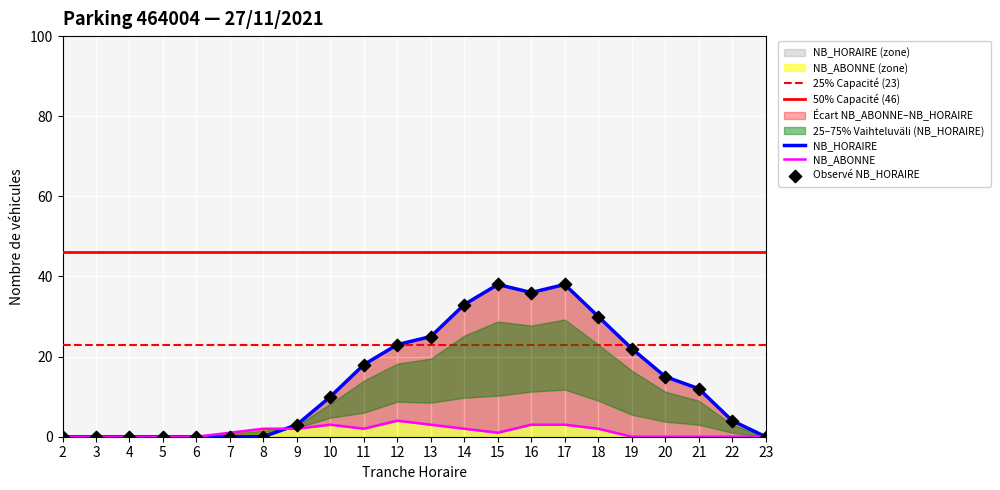

Is the value of NB_ABONNE at 18 greater than the value of NB_HORAIRE at 15?

No